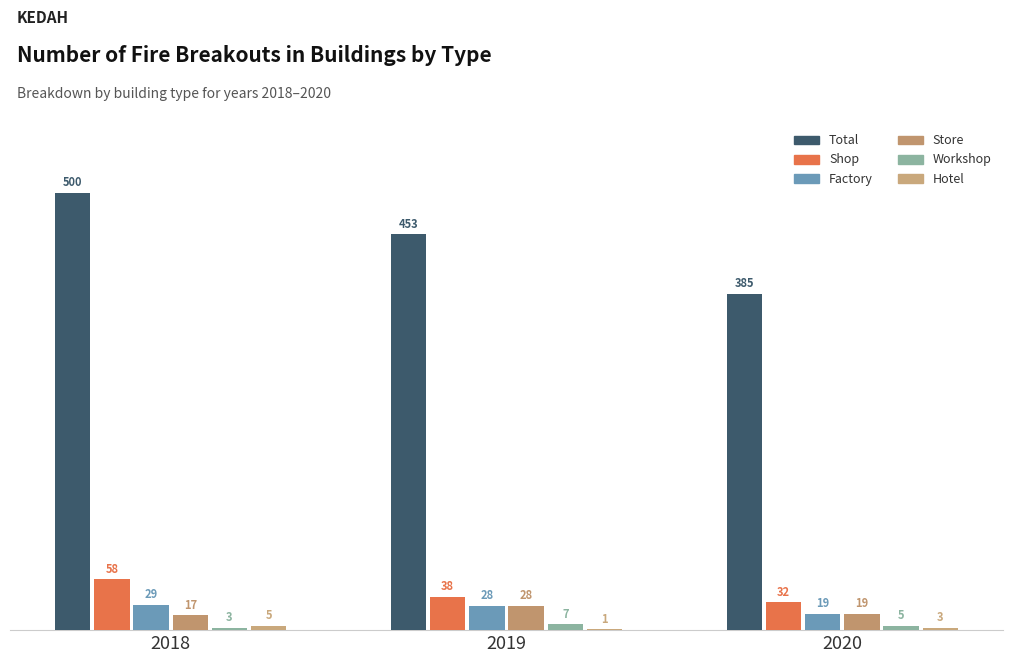

Reading left to right, transcribe all the data shown in this chart.

Total: 2018=500	2019=453	2020=385
Shop: 2018=58	2019=38	2020=32
Factory: 2018=29	2019=28	2020=19
Store: 2018=17	2019=28	2020=19
Workshop: 2018=3	2019=7	2020=5
Hotel: 2018=5	2019=1	2020=3